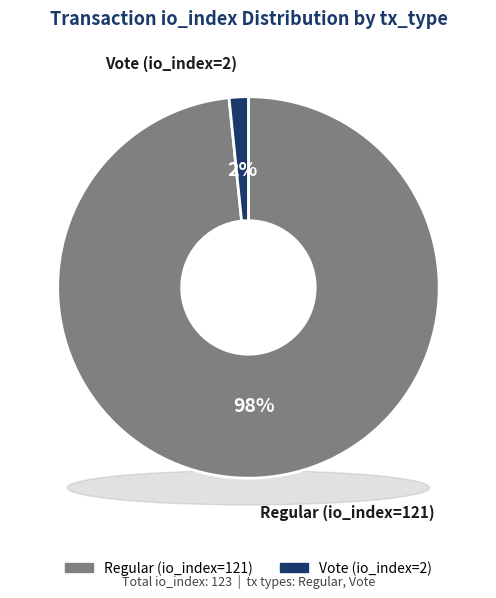

Which category accounts for the majority?

Regular (io_index=121)